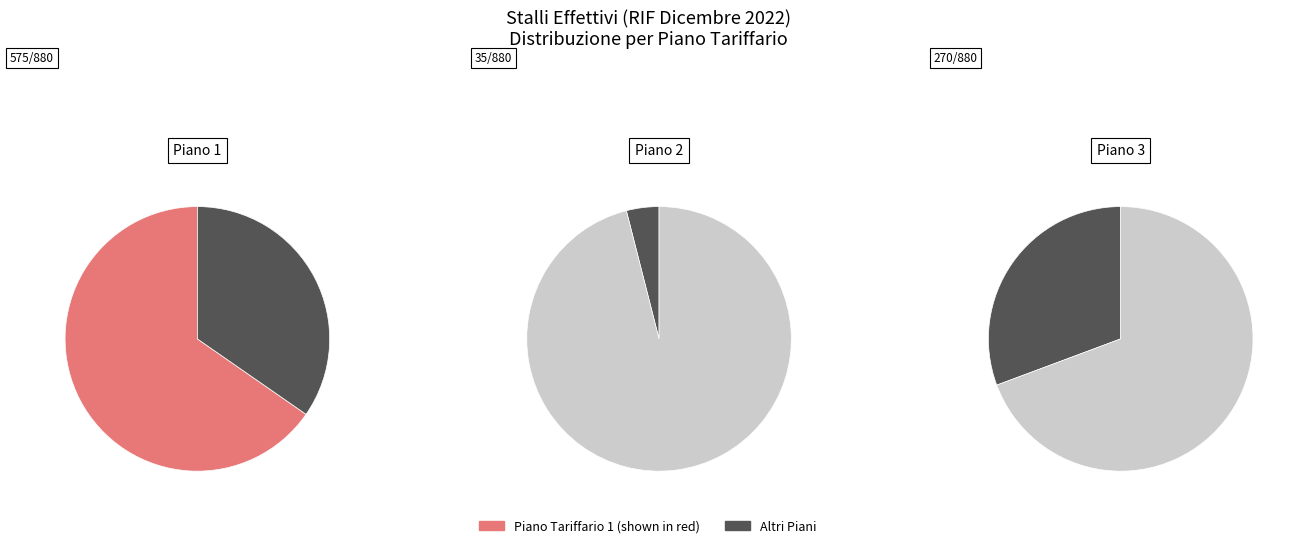

Between Piano Tariffario 3 and Piano Tariffario 4, which is larger?

Piano Tariffario 3